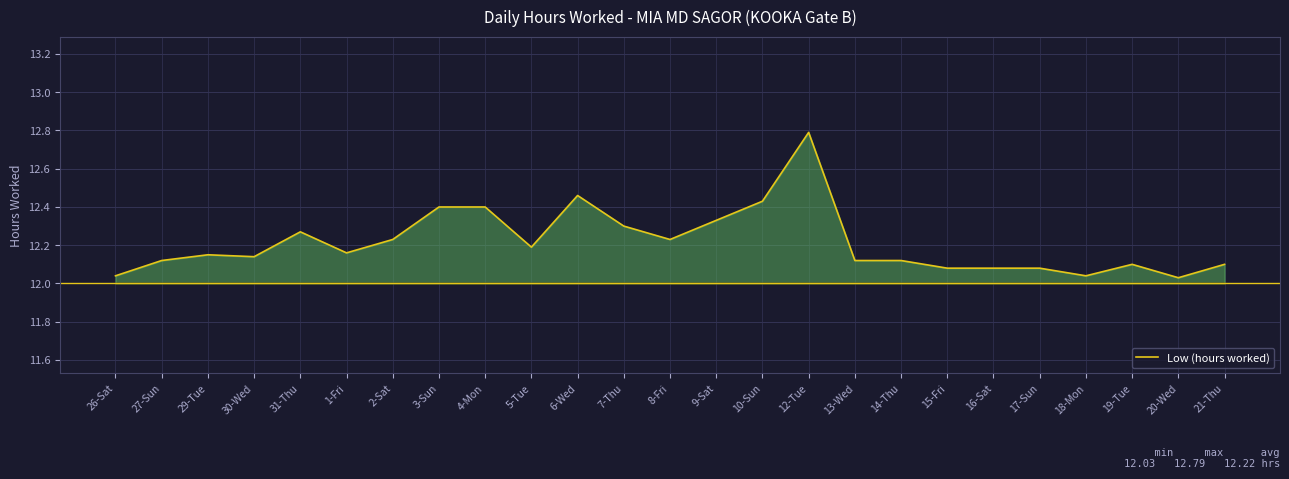

What is the change in value from 26-Sat to 6-Wed?

+0.4